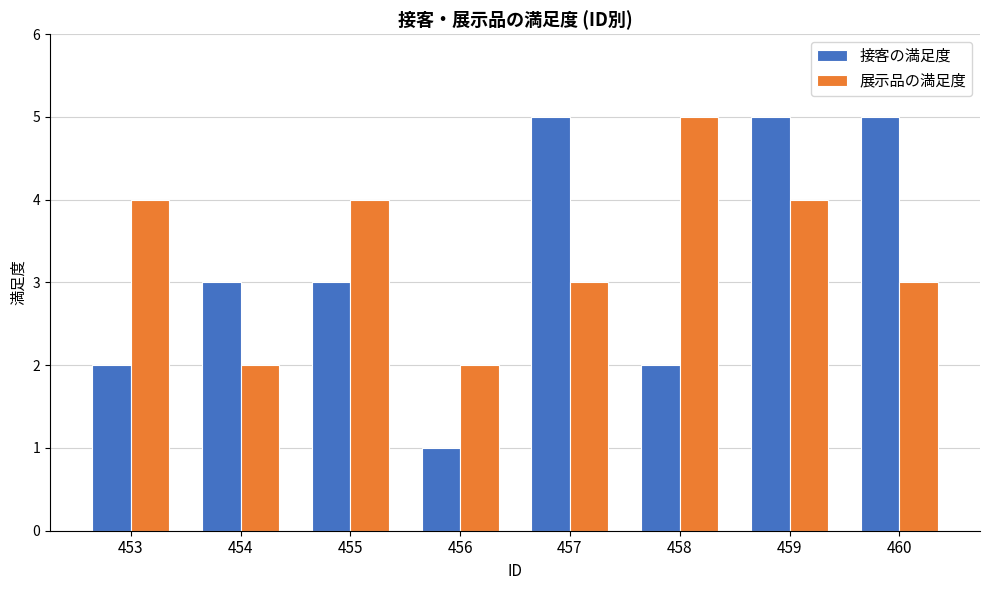

Reading left to right, list all the values displayed in this chart.

接客の満足度: 2	3	3	1	5	2	5	5
展示品の満足度: 4	2	4	2	3	5	4	3